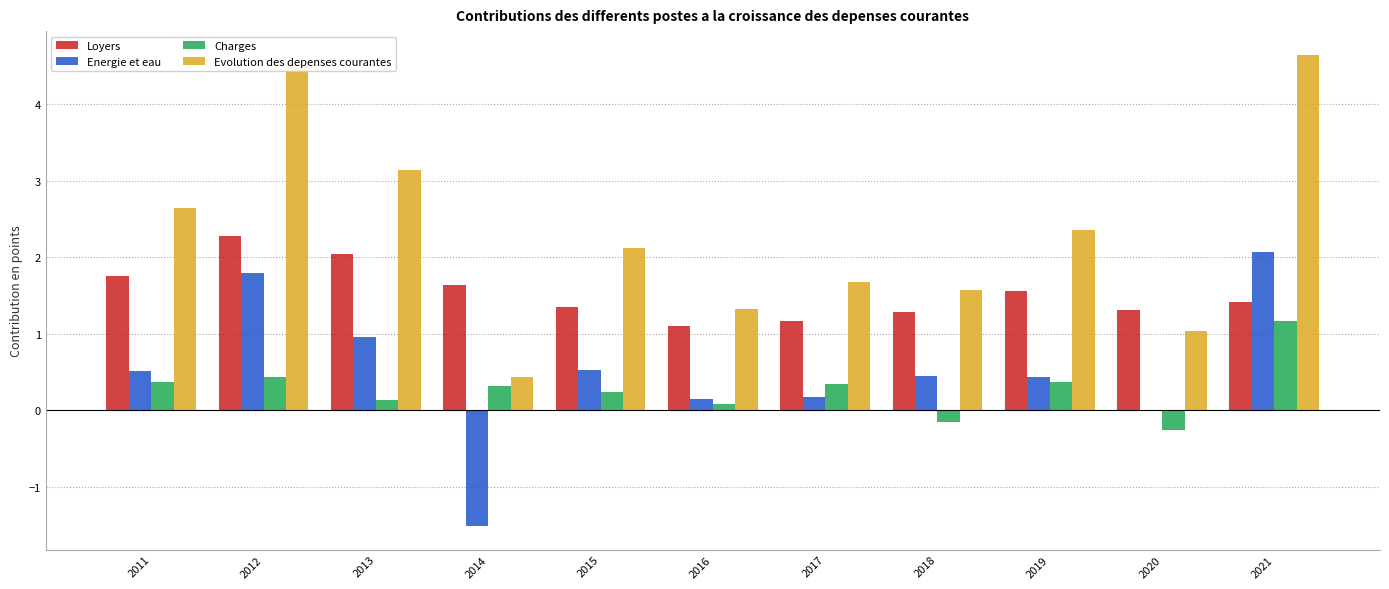

Which series has the largest total across all categories?

Evolution des depenses courantes